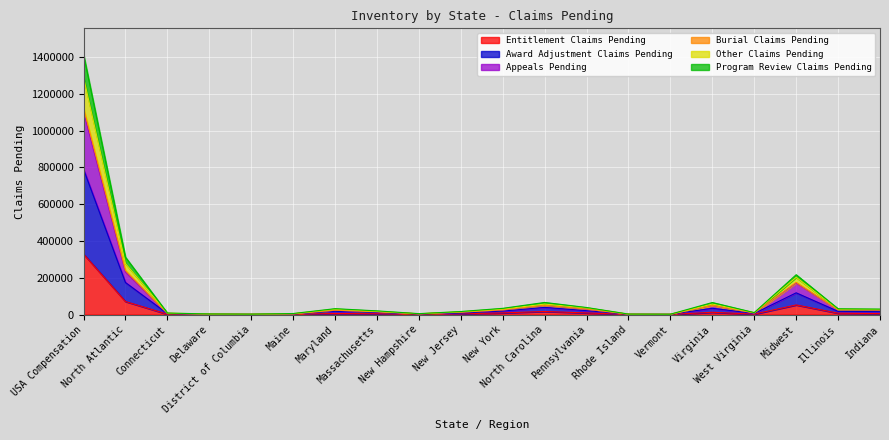

What is the value of the Award Adjustment Claims Pending point at the 18th from the left?

118141